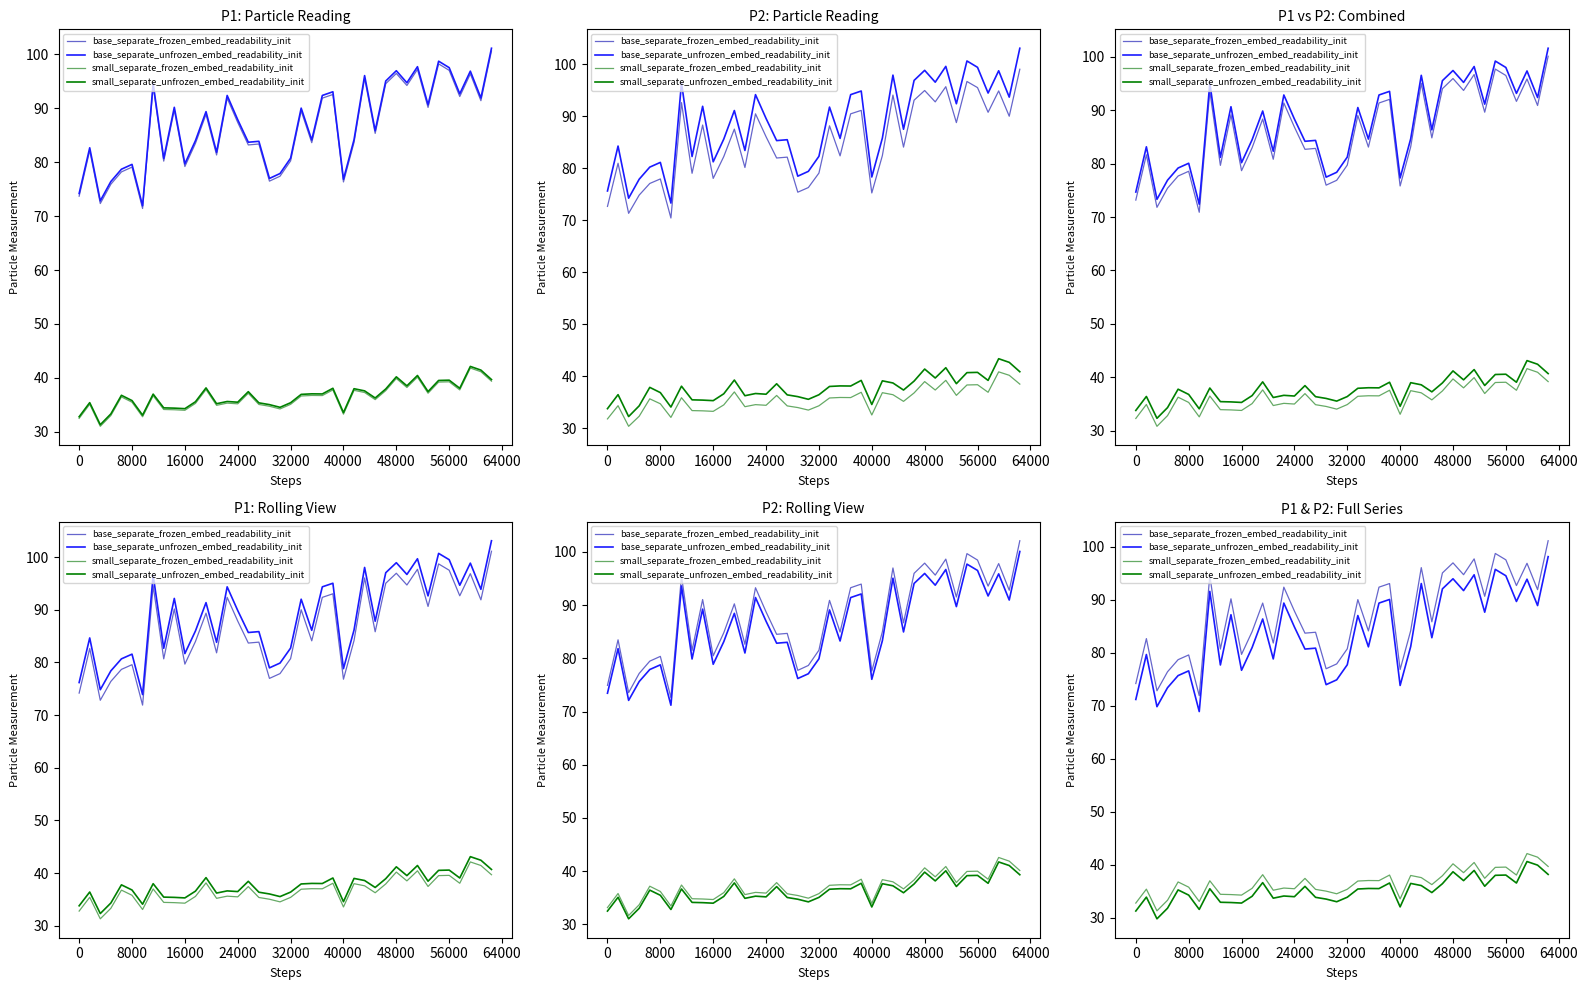

Reading left to right, transcribe all the data shown in this chart.

base_separate_frozen_embed_readability_init: 74.2	82.7	72.8	76.4	78.7	79.6	71.9	94.5	80.7	90.2	79.7	84.0	89.3	81.8	92.3	87.8	83.7	83.8	77.0	77.9	80.7	90.0	84.1	92.3	93.0	76.8	84.2	96.0	85.8	95.0	96.9	94.7	97.7	90.6	98.7	97.5	92.7	96.8	91.9	101.1
base_separate_unfrozen_embed_readability_init: 71.2	79.7	69.8	73.4	75.7	76.6	68.9	91.5	77.7	87.2	76.7	81.0	86.3	78.8	89.3	84.8	80.7	80.8	74.0	74.9	77.7	87.0	81.1	89.3	90.0	73.8	81.2	93.0	82.8	92.0	93.9	91.7	94.7	87.6	95.7	94.5	89.7	93.8	88.9	98.1
small_separate_frozen_embed_readability_init: 32.8	35.4	31.3	33.3	36.8	35.8	33.1	37.0	34.5	34.4	34.3	35.6	38.1	35.2	35.6	35.5	37.5	35.4	35.0	34.5	35.4	37.0	37.0	37.0	38.1	33.6	38.0	37.6	36.3	38.0	40.2	38.5	40.5	37.5	39.5	39.6	38.1	42.1	41.5	39.7
small_separate_unfrozen_embed_readability_init: 31.3	33.9	29.8	31.8	35.3	34.3	31.6	35.5	33.0	32.9	32.8	34.1	36.6	33.7	34.1	34.0	36.0	33.9	33.5	33.0	33.9	35.5	35.5	35.5	36.6	32.1	36.5	36.1	34.8	36.5	38.7	37.0	39.0	36.0	38.0	38.1	36.6	40.6	40.0	38.2